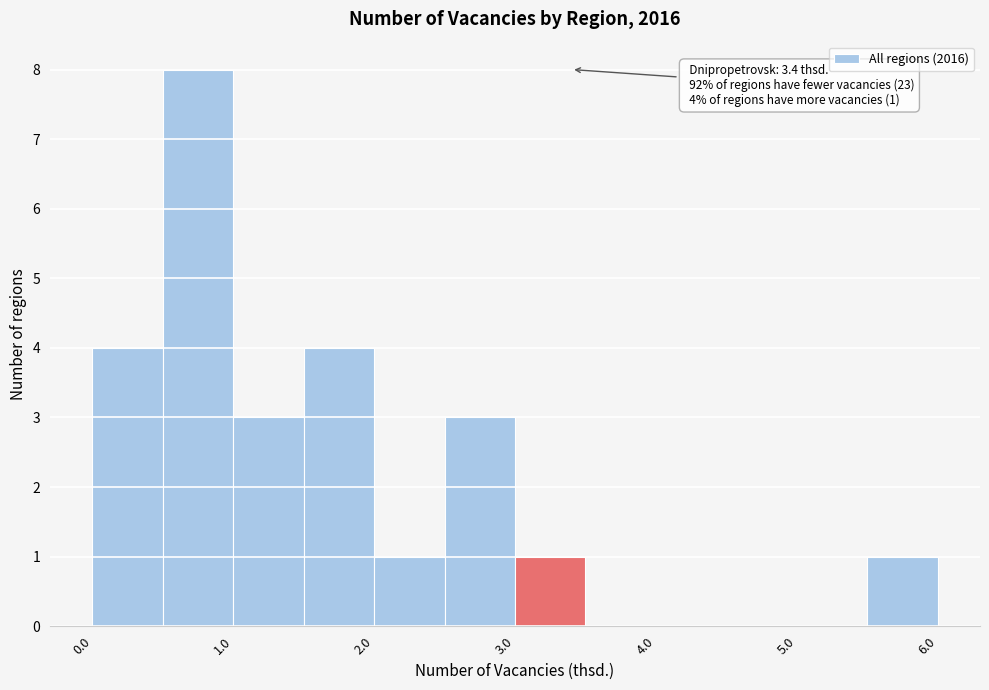

Which range on the x-axis has the tallest bar?

0.5 to 1.0